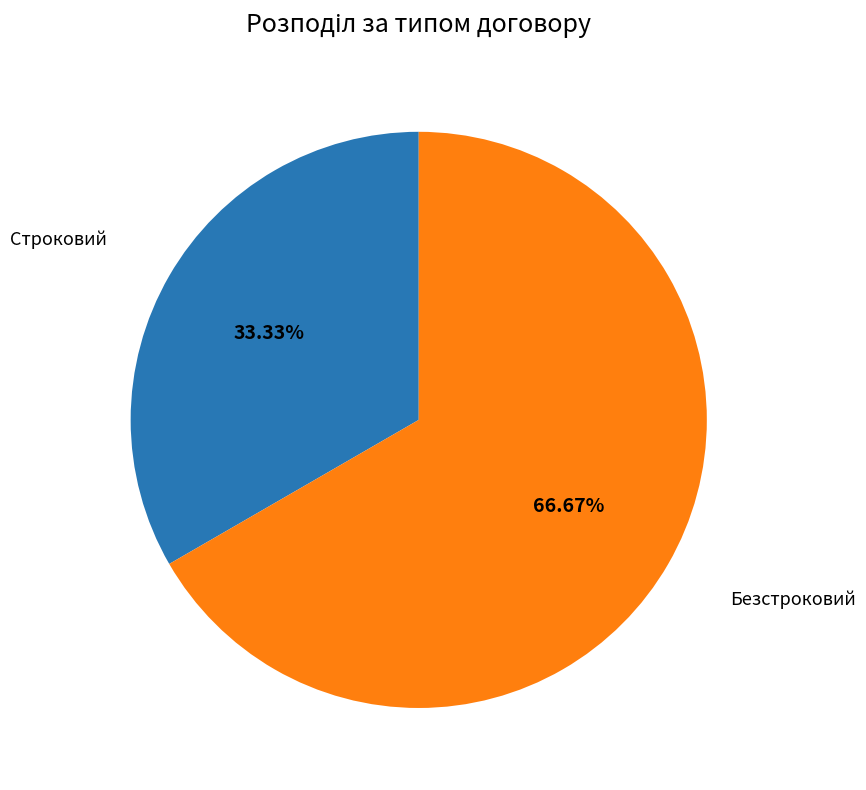

Is there a majority slice in this chart?

Yes